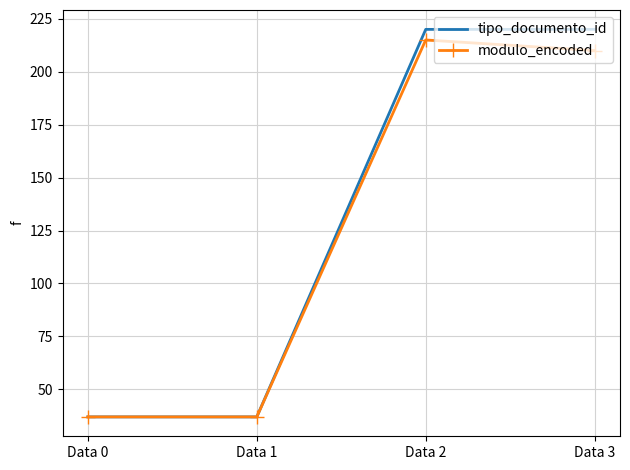

The modulo_encoded series shows 37 at Data 1. True or false?

True